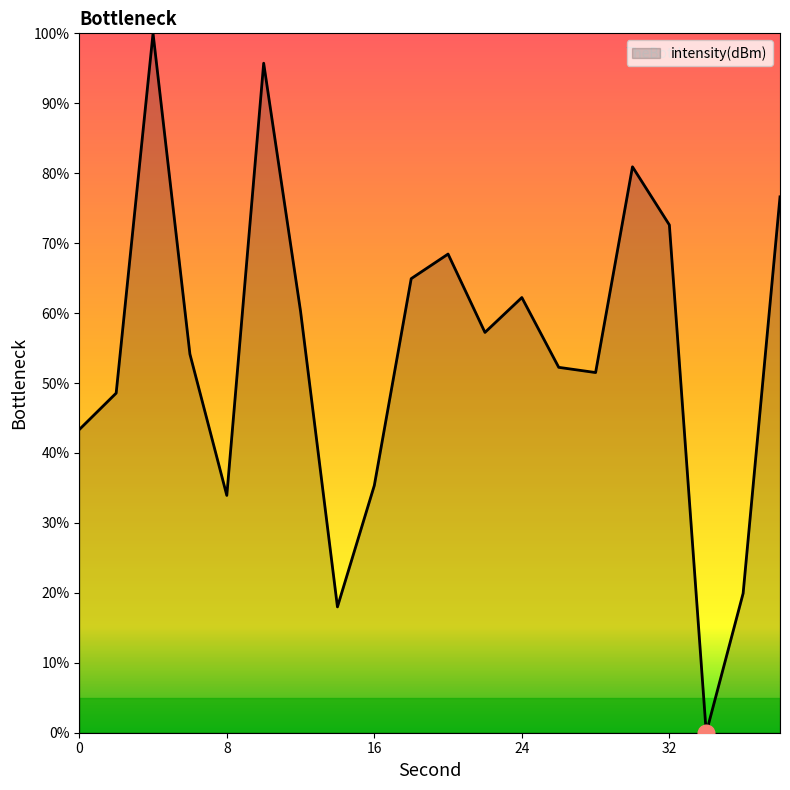

What is the greatest value displayed?

100.0